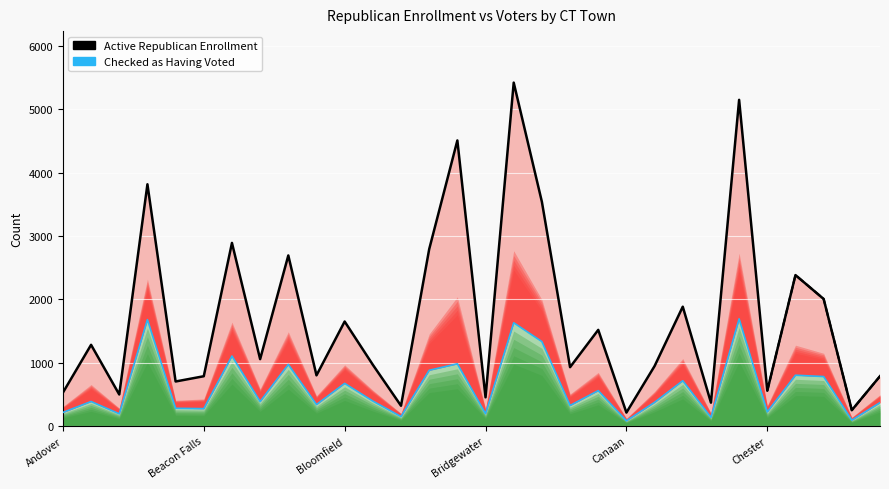

Reading left to right, extract all data points from this chart.

Active Republican Enrollment: 526	1281	497	3816	702	785	2890	1055	2692	799	1649	966	319	2791	4508	452	5421	3539	928	1517	211	946	1883	368	5149	556	2382	2005	249	786
Checked as Having Voted: 213	386	192	1679	279	273	1104	385	971	338	672	393	148	879	981	193	1629	1332	323	558	81	373	714	136	1691	222	801	780	91	368